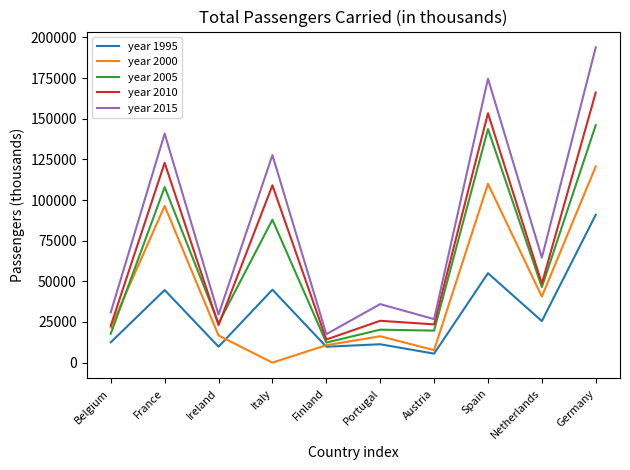

Which series has the widest spread of values?

year 2015